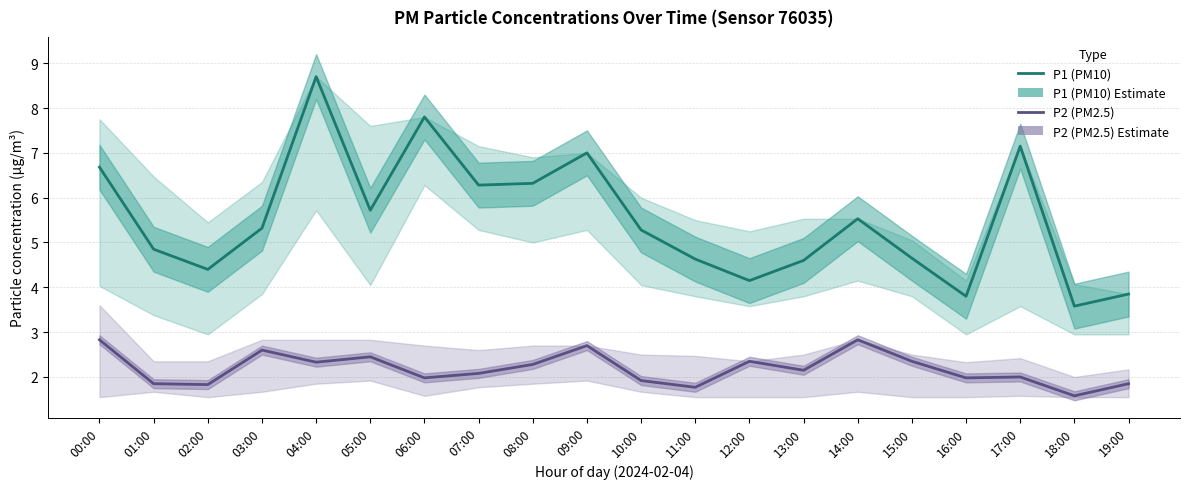

How many series are shown in this chart?

2